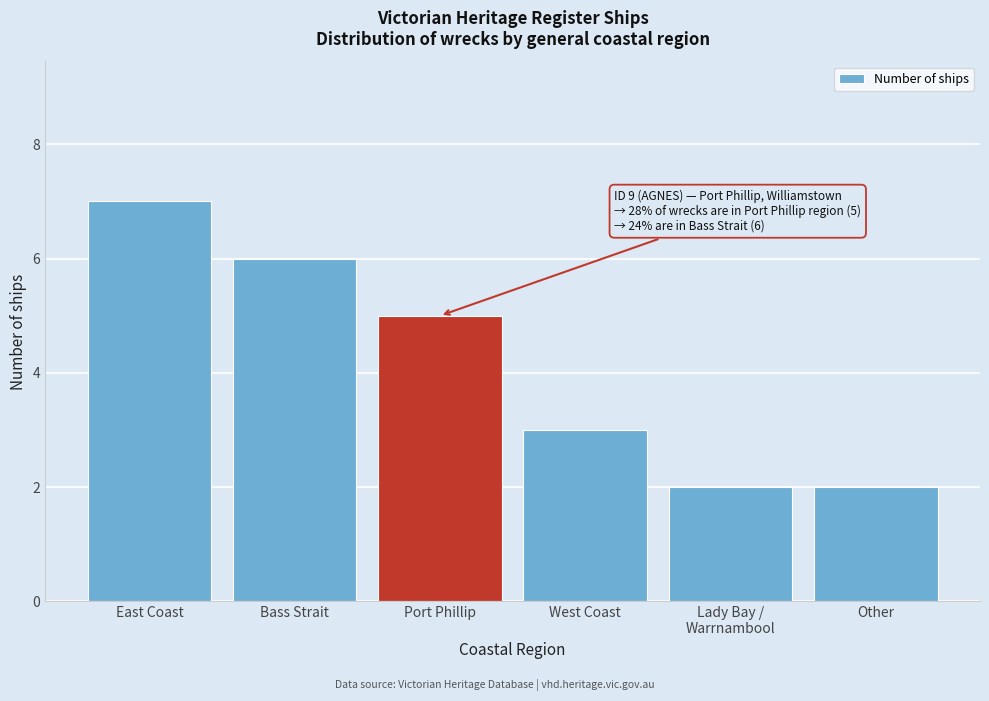

Reading left to right, list all the values displayed in this chart.

7	6	5	3	2	2